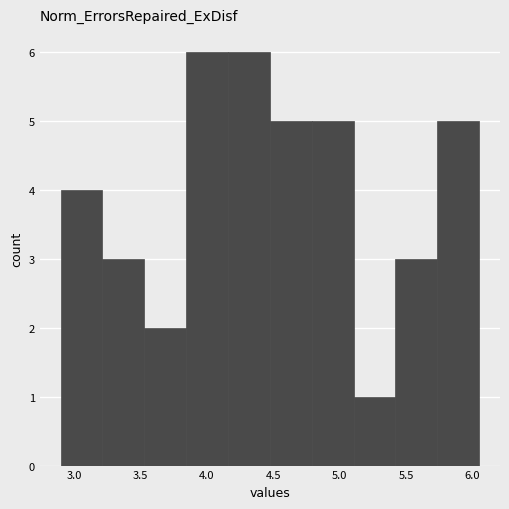

How tall is the bar that spans 5.735 to 6.050 on the x-axis? Neither the bar edges nor the heights are printed on the chart, so give them approximately, as read against the axes.

5